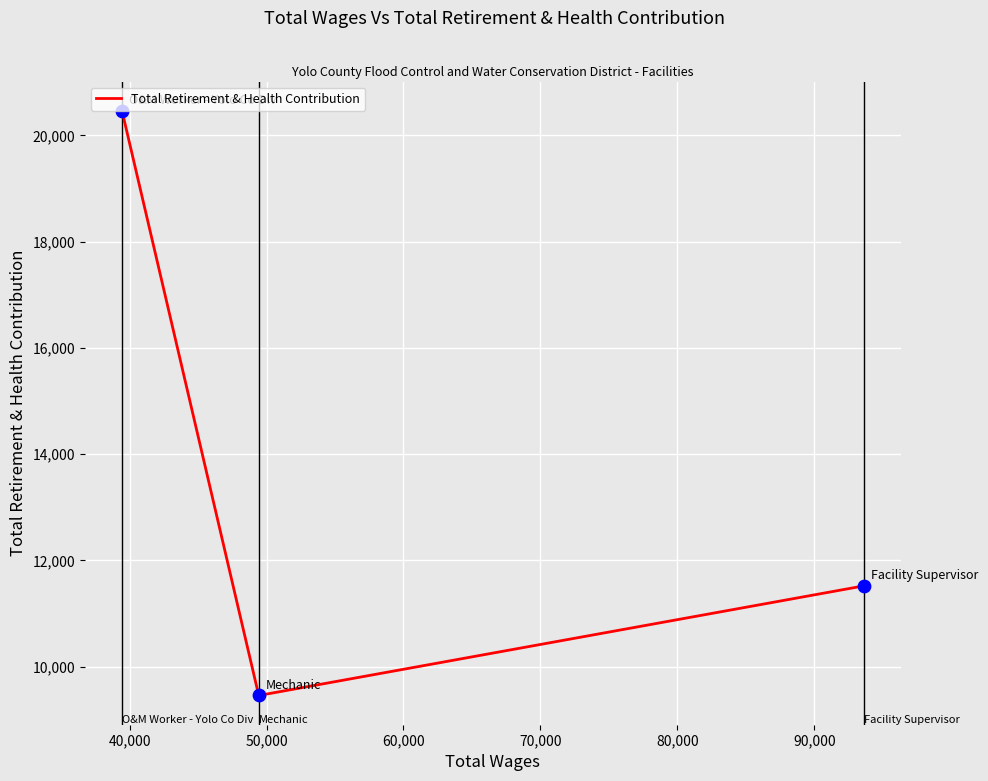

What is the maximum value shown in the chart?

20462